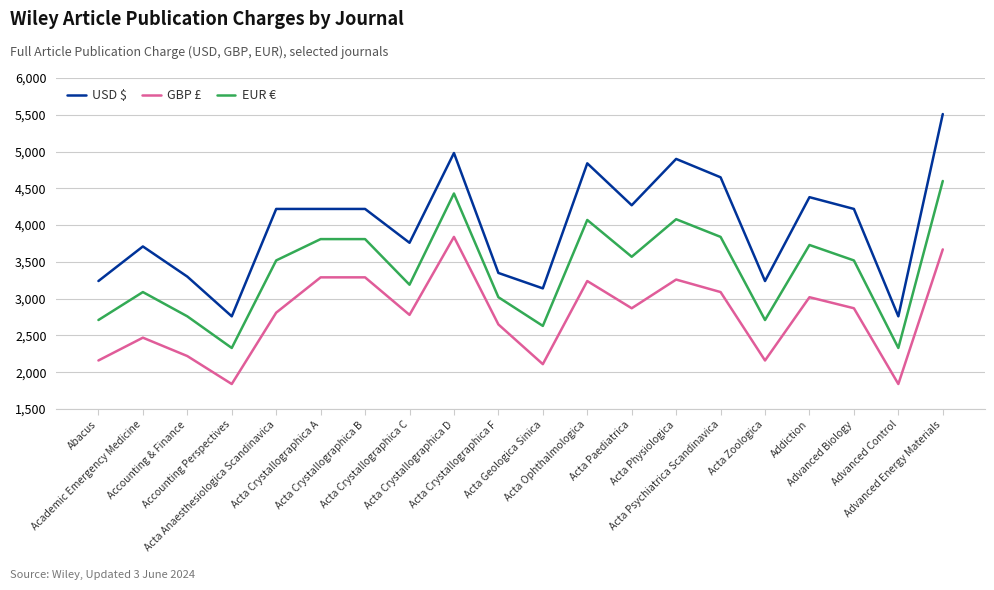

What is the maximum value shown in the chart?

5510